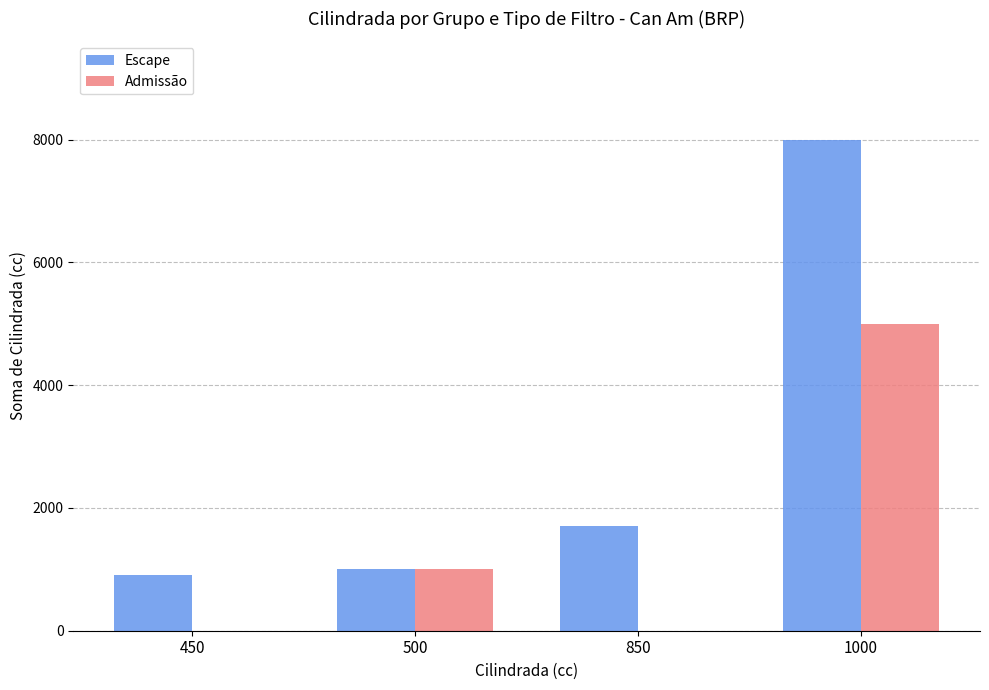

What is the greatest value displayed?

8000